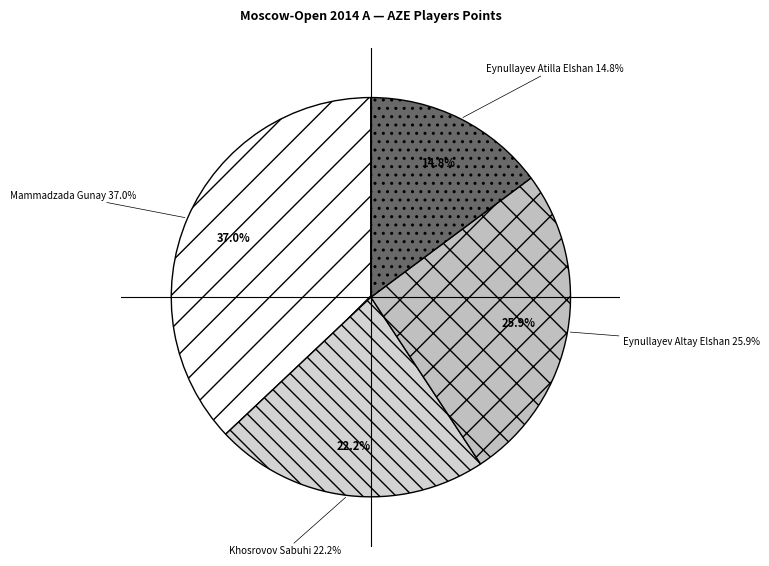

True or false: Eynullayev Atilla Elshan accounts for 15% of the total.

True